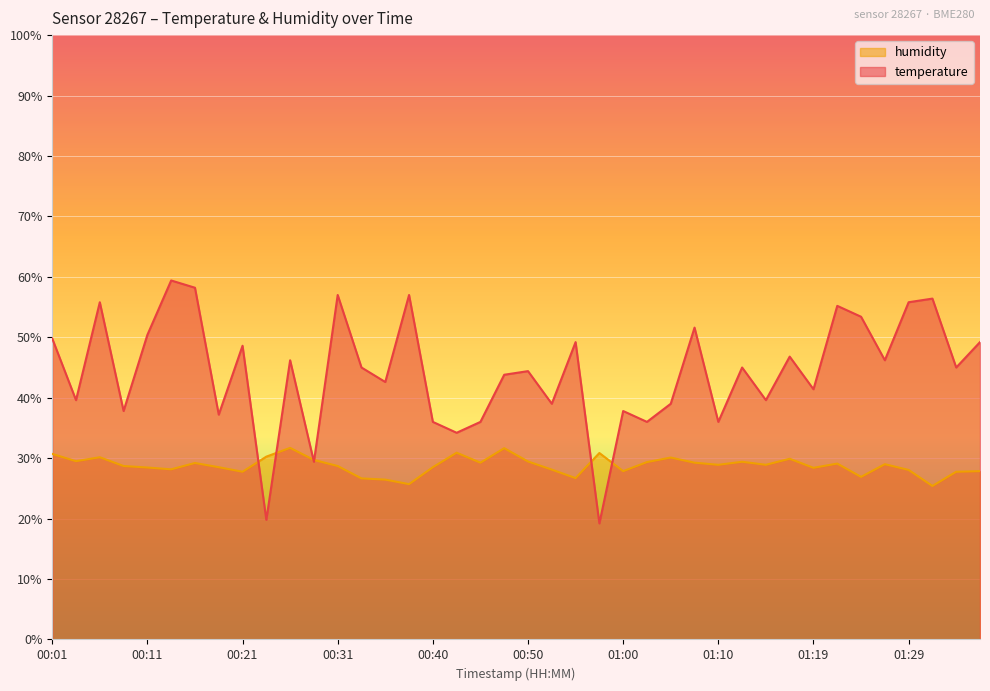

Does the chart display data point markers on the line(s)?

No